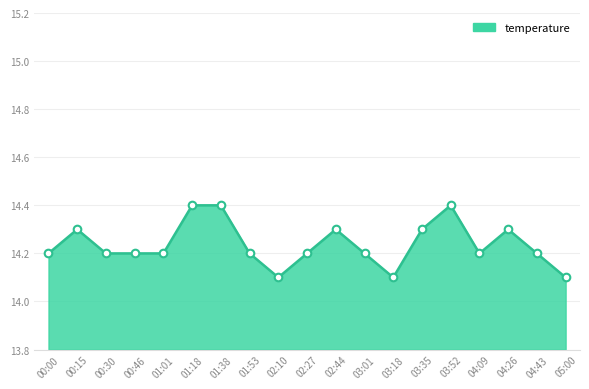

Approximately how many times larger is the value at 00:15 compared to 03:52?

1.0